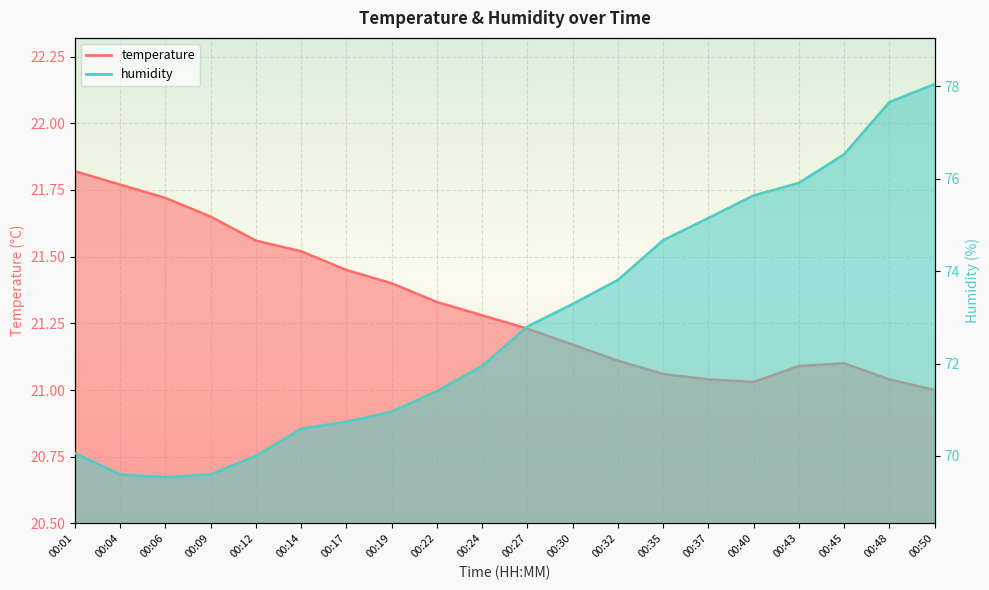

Is the value of temperature at 00:32 greater than the value of humidity at 00:50?

No